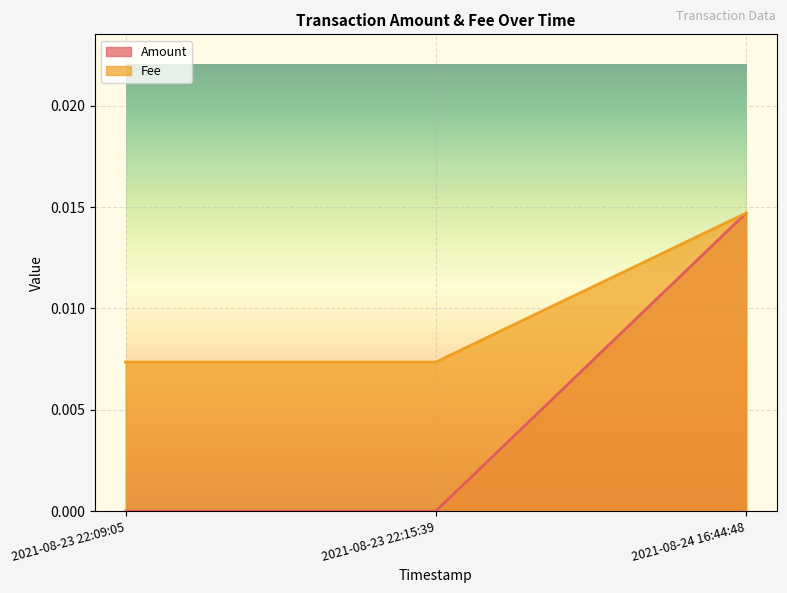

Rank the series by their maximum value, from highest to lowest.

Amount, Fee